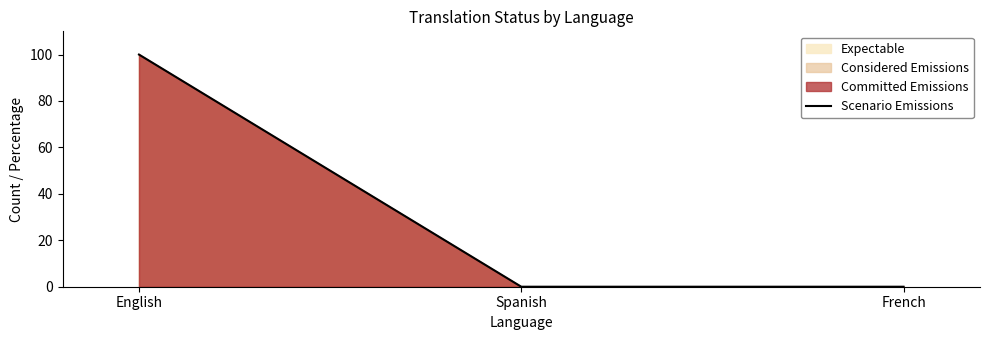

Is it true that the value at English is 100?

True